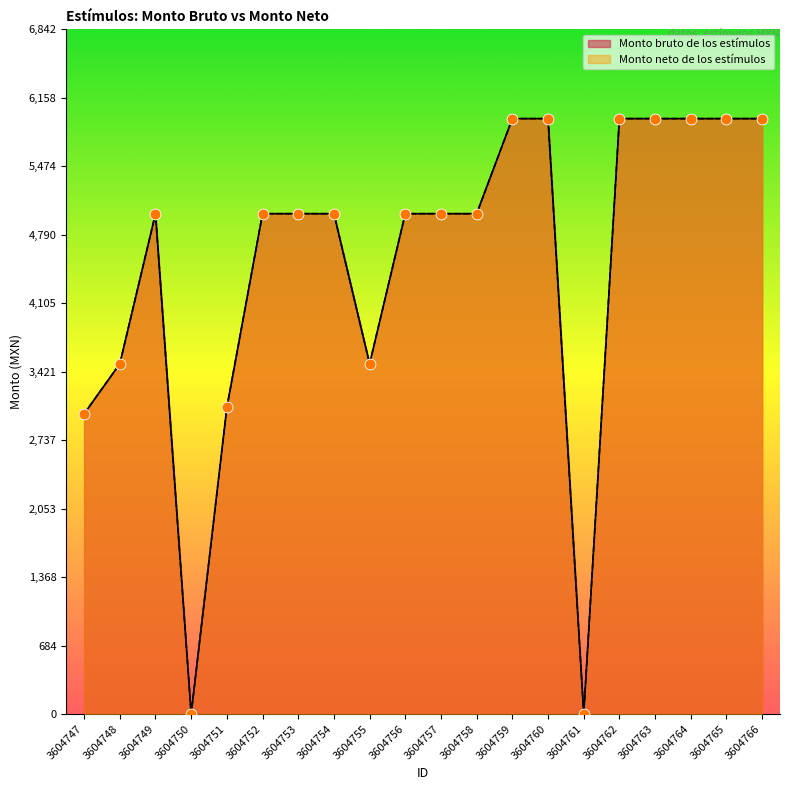

Is the value of Monto neto de los estímulos at 3604753 greater than the value of Monto bruto de los estímulos at 3604765?

No